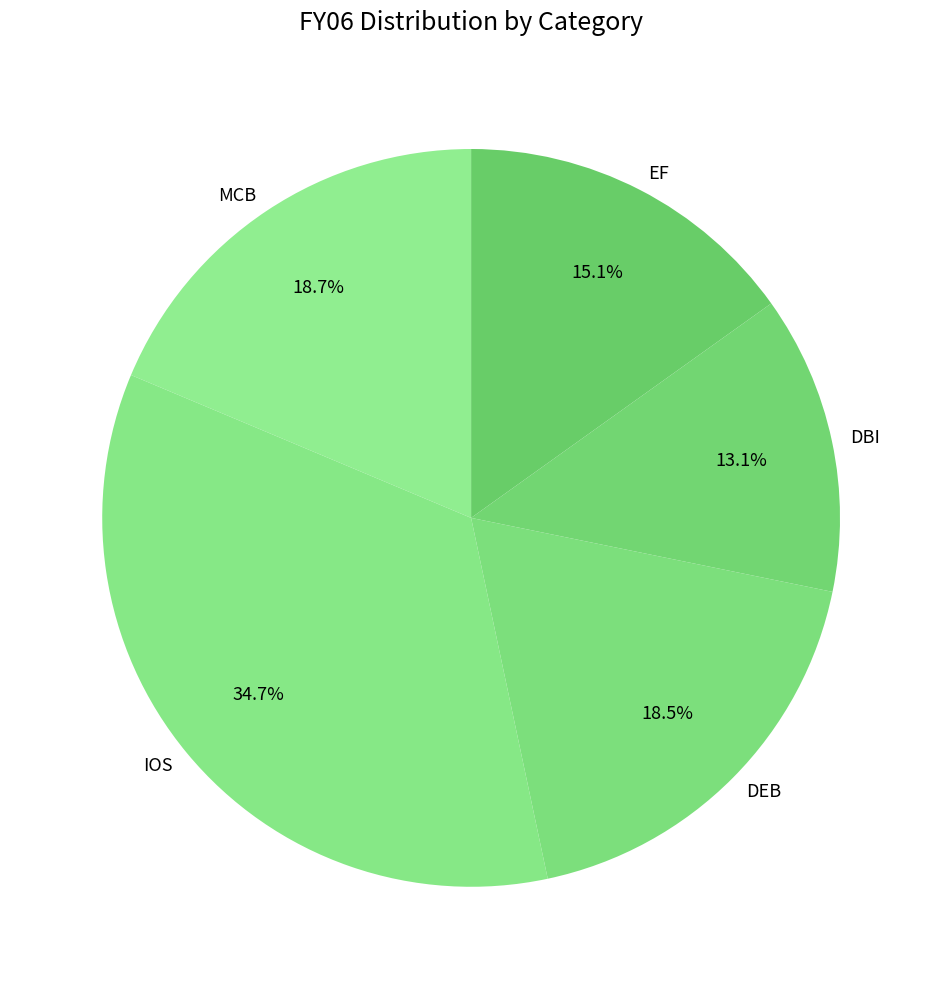

Which has a higher value, DBI or IOS?

IOS